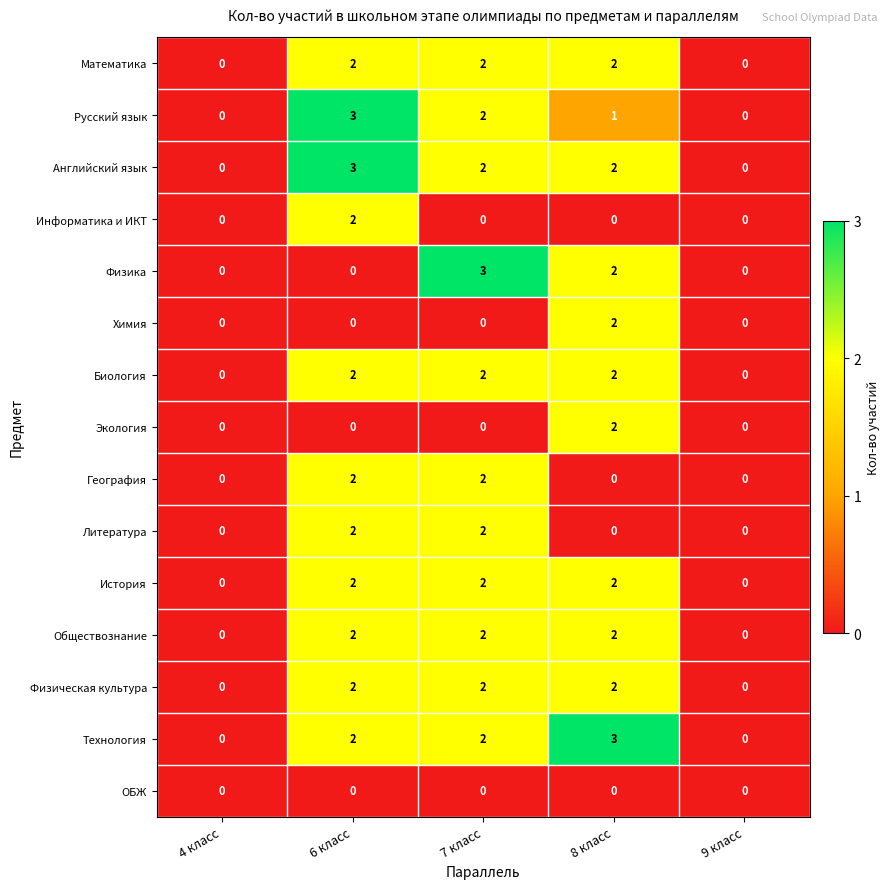

The ОБЖ series shows 0 at 7 класс. True or false?

True